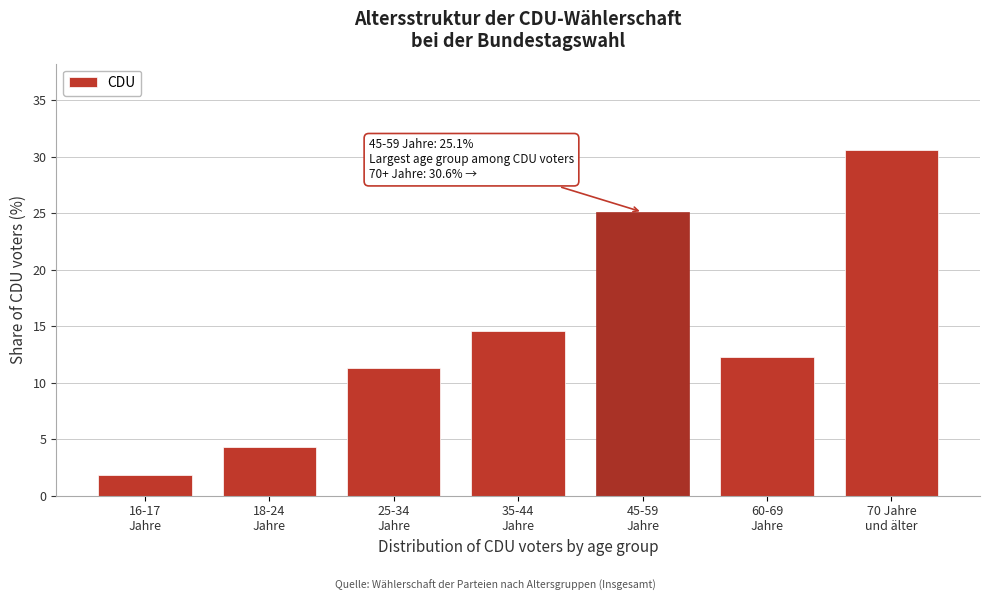

Reading left to right, what are all the values shown in this chart?

1.8	4.3	11.3	14.6	25.1	12.3	30.6